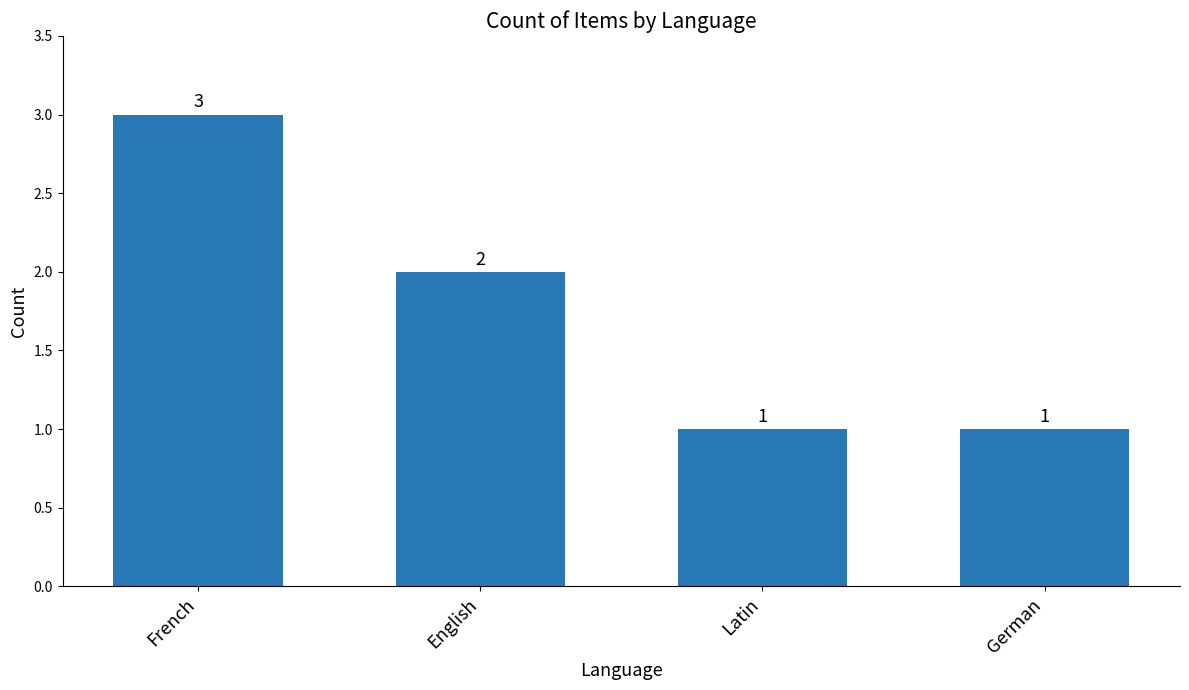

Is it true that the value at Latin is 1?

True